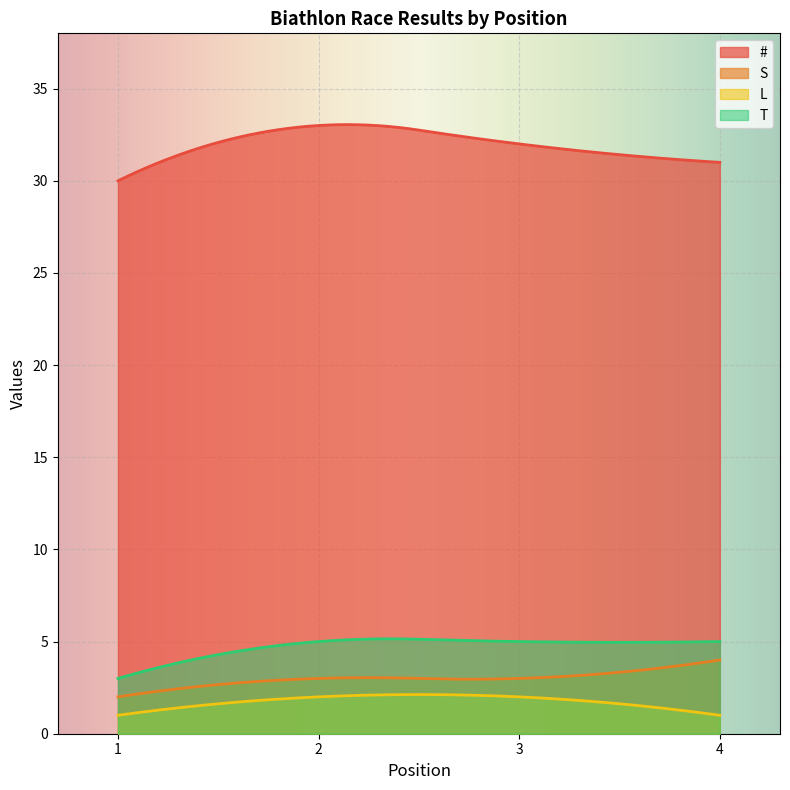

What is the difference between the highest and lowest values at 3?

30